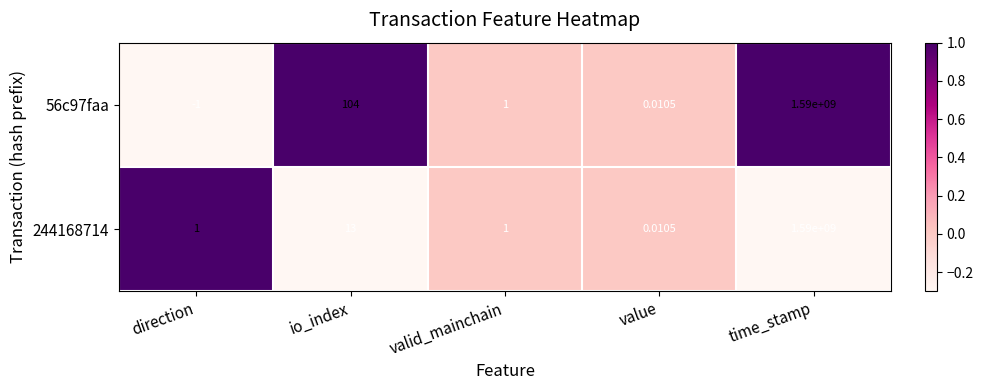

At which label is 56c97faa closest to 794999999?

io_index